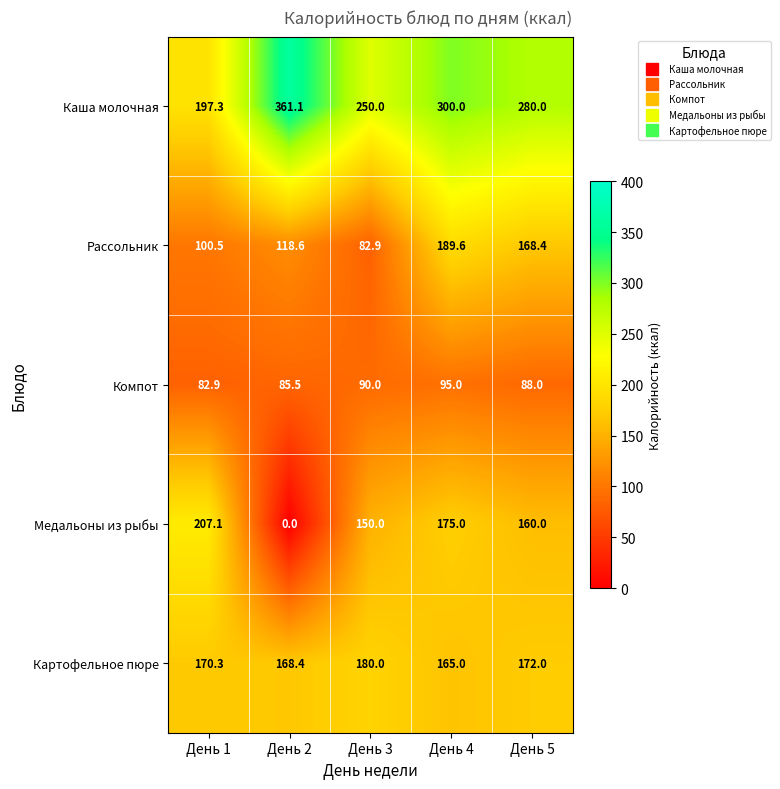

The value of Медальоны из рыбы at День 1 is 77.4. True or false?

False